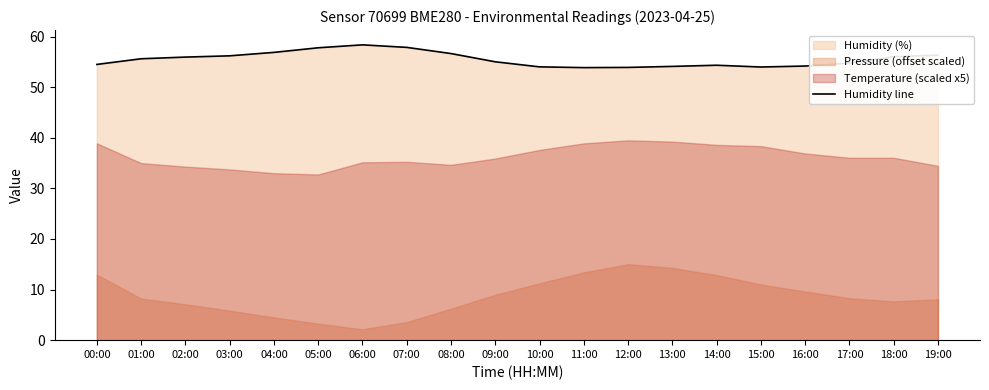

What is the label of the 19th point from the right?

01:00